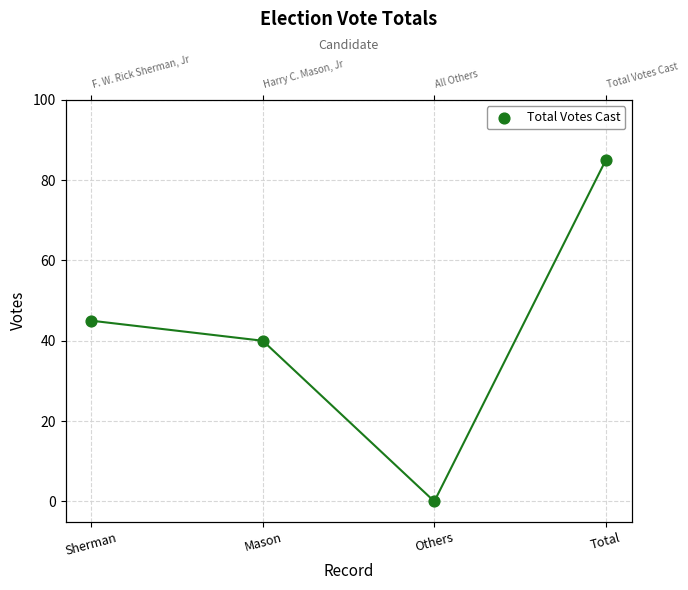

What is the change in value from Others to Total?

+85